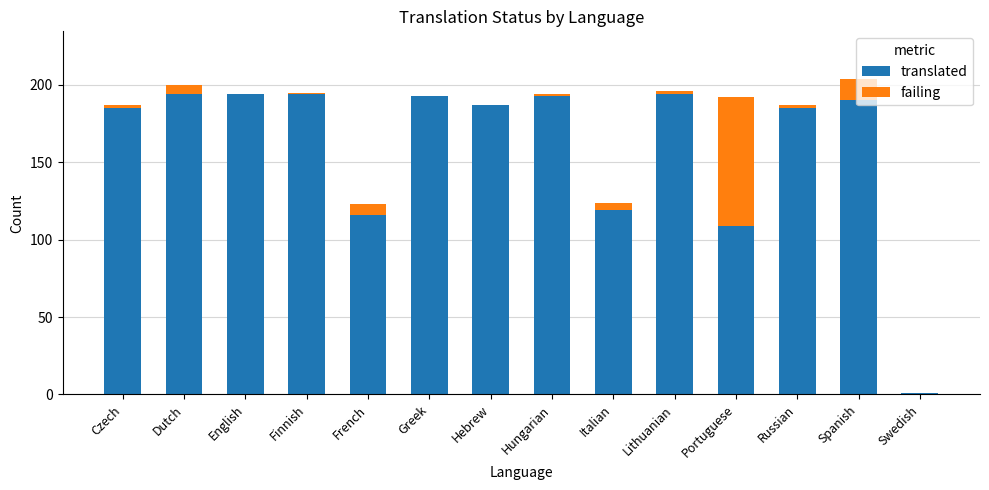

The value of translated at Finnish is 287. True or false?

False